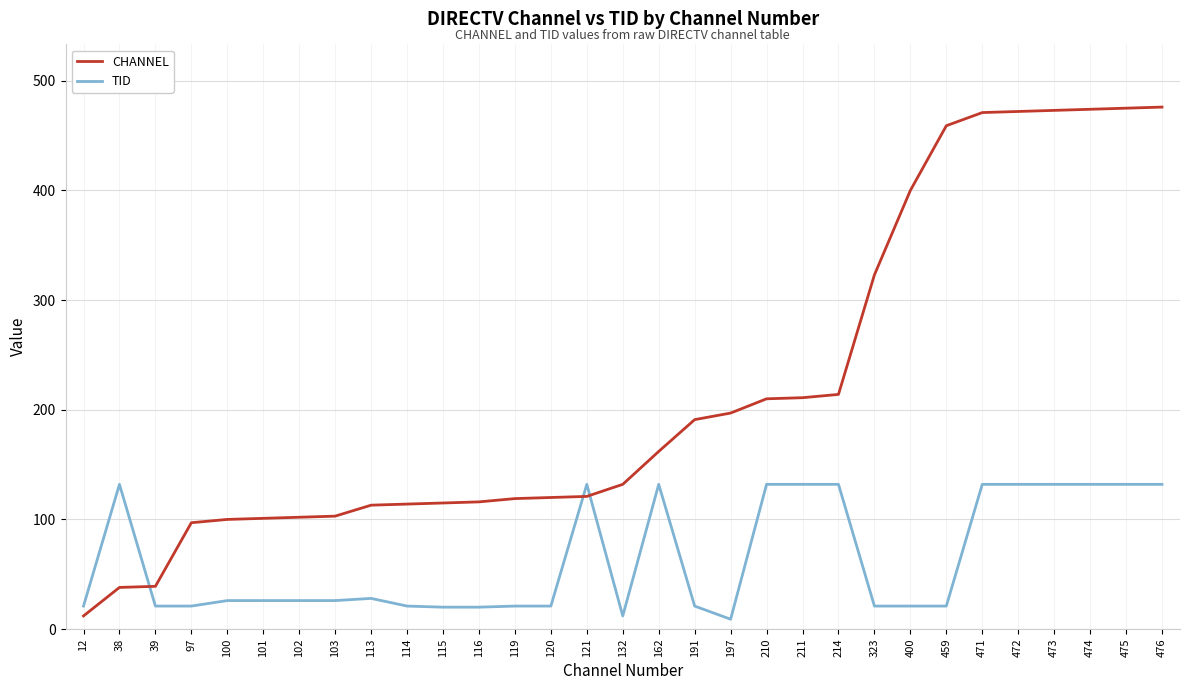

What is the sum of all TID values?

1987